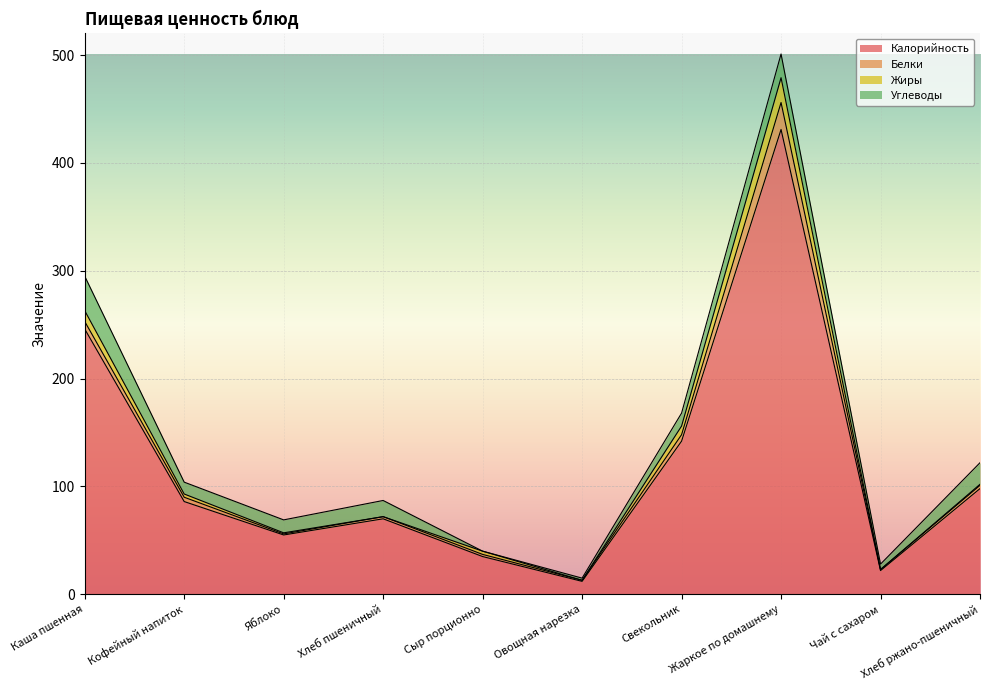

True or false: Жиры has a value of 10 at Каша пшенная.

True